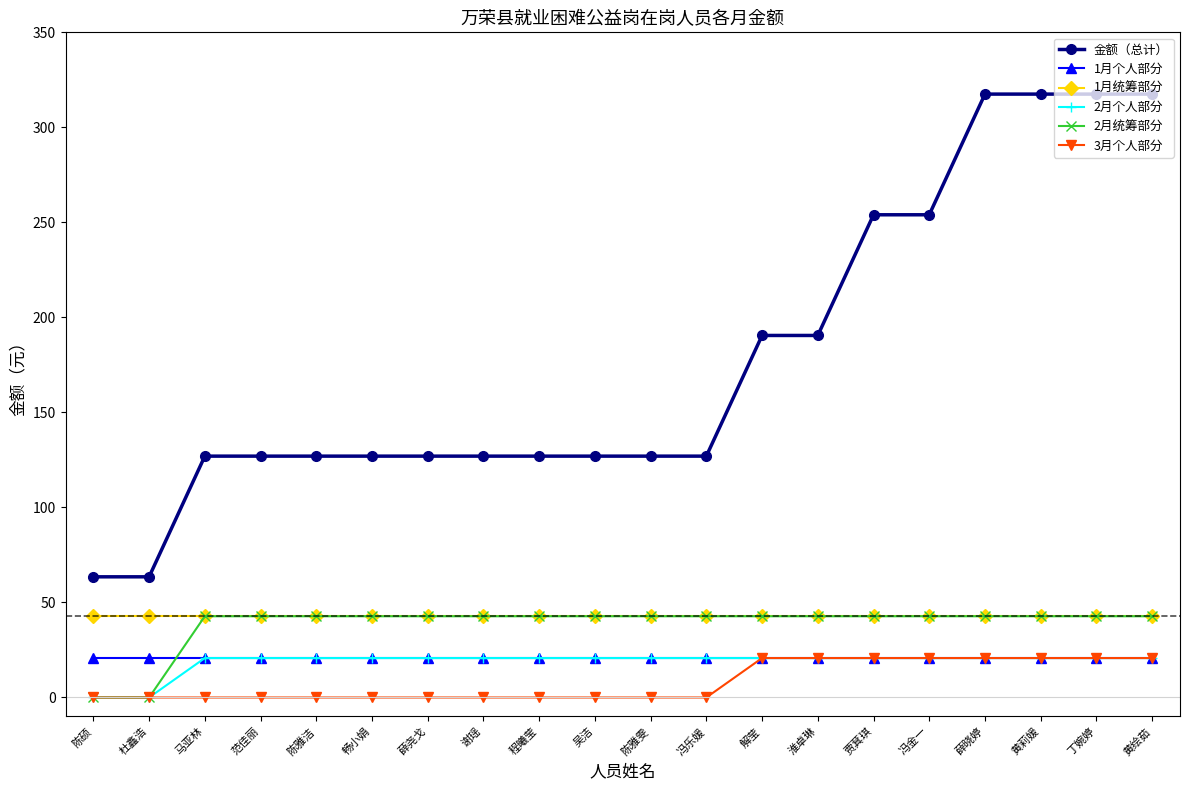

What is the label of the 12th point from the right?

程曦莹